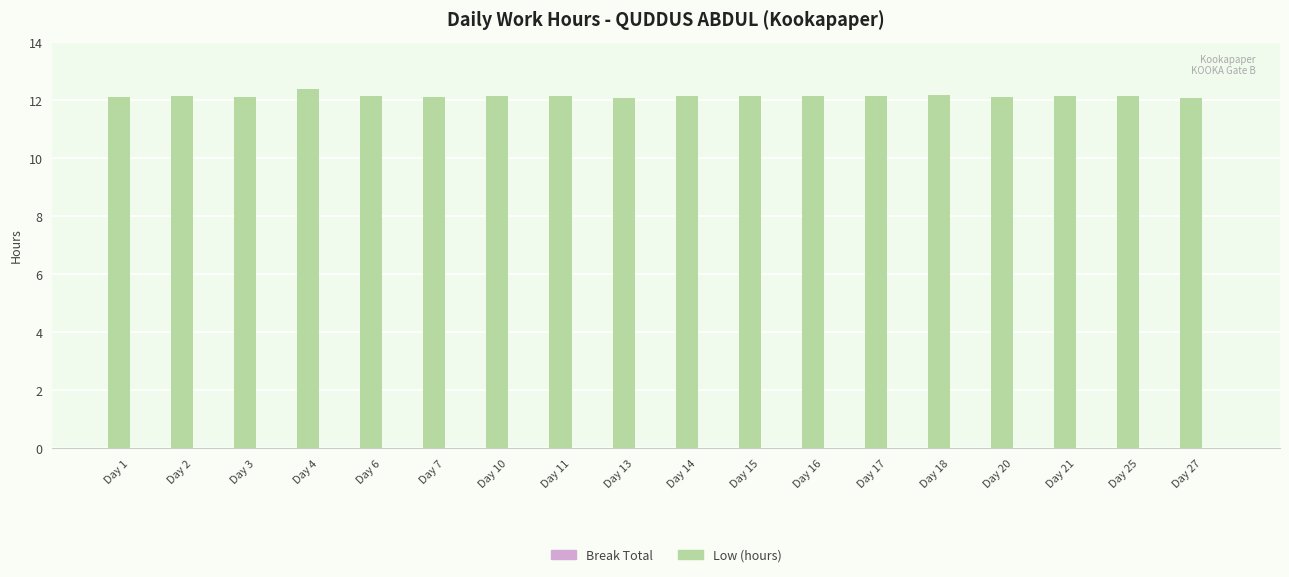

Does the chart contain stacked bars?

No